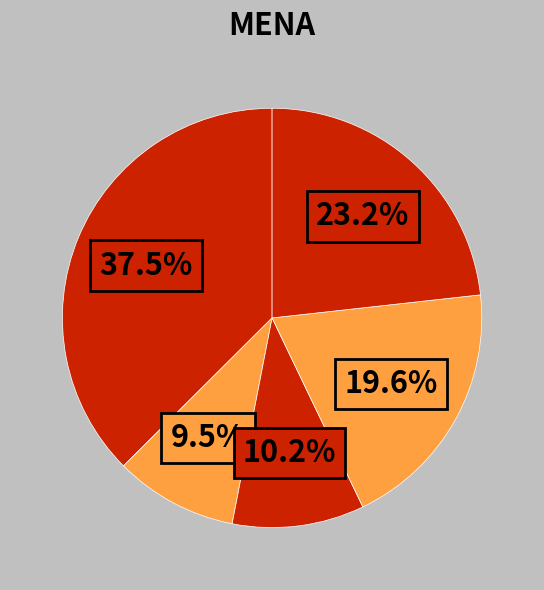

How many segments does this pie chart have?

5